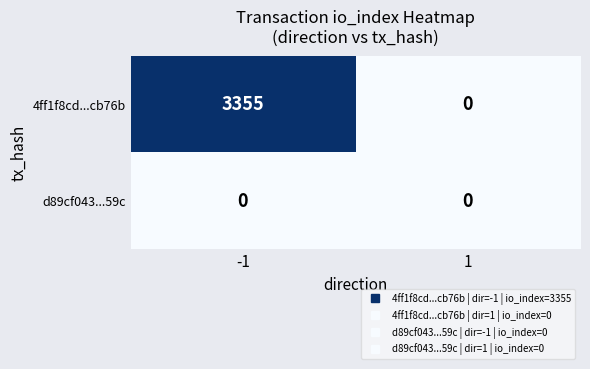

Which series has the largest total across all categories?

4ff1f8cd...cb76b